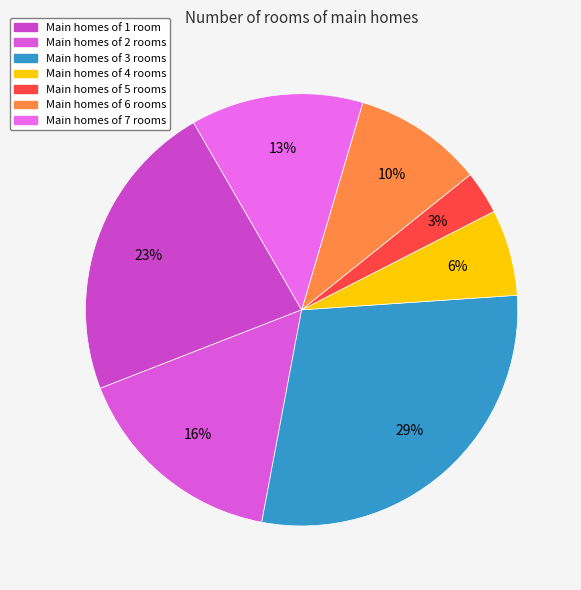

Which category has the biggest portion of the pie?

3